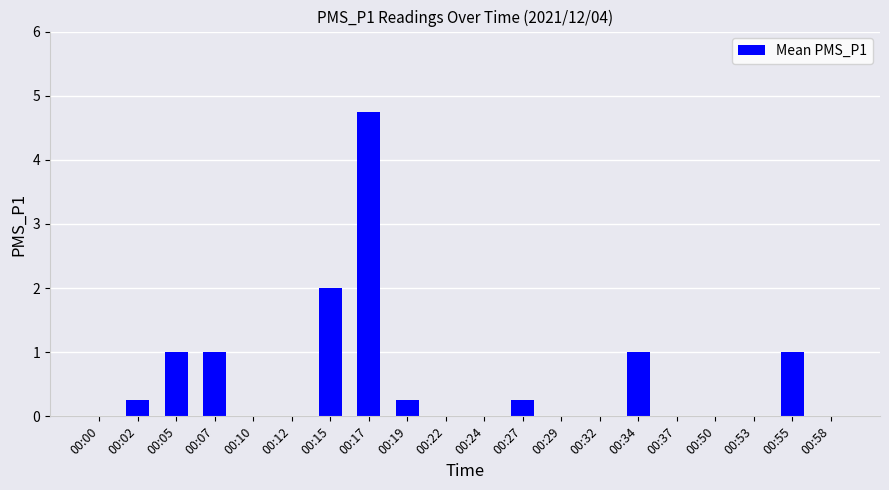

What is the change in value from 00:05 to 00:50?

-1.0